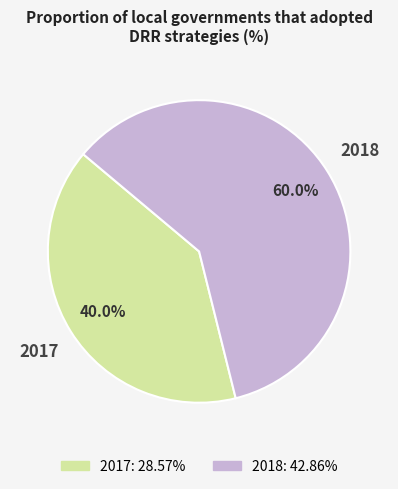

What percentage is the 2018 slice, to the nearest percent?

60%